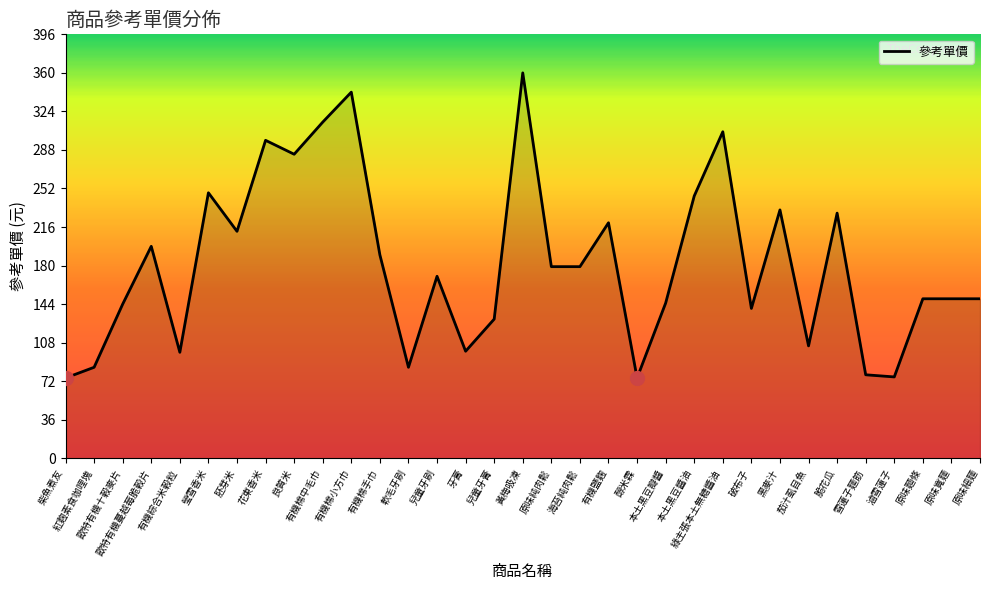

How many lines are shown in the chart?

1